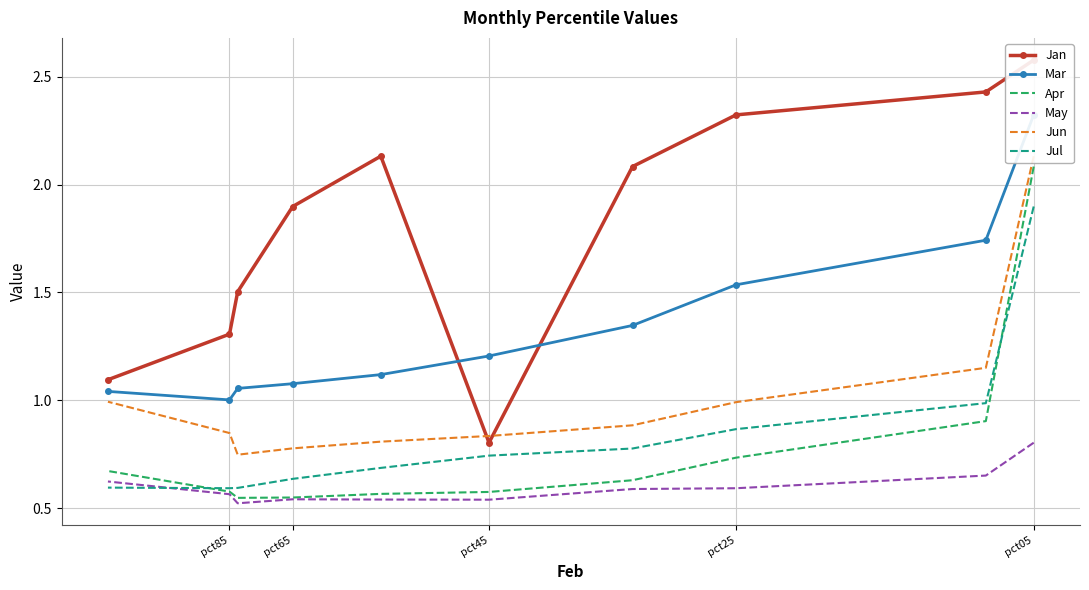

How many data points does each series have?

10